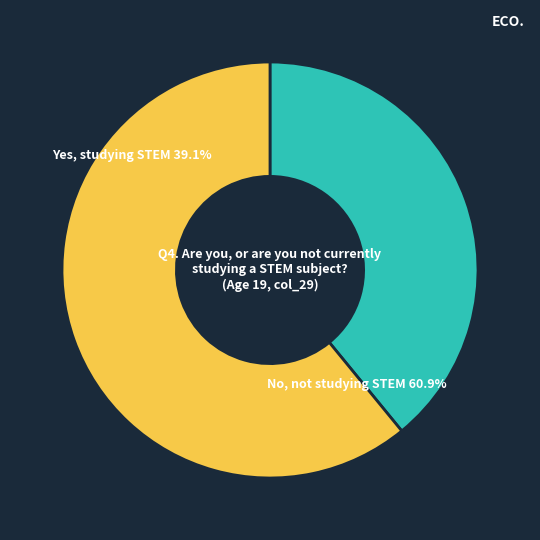

Which slice is the smallest?

Yes, studying STEM